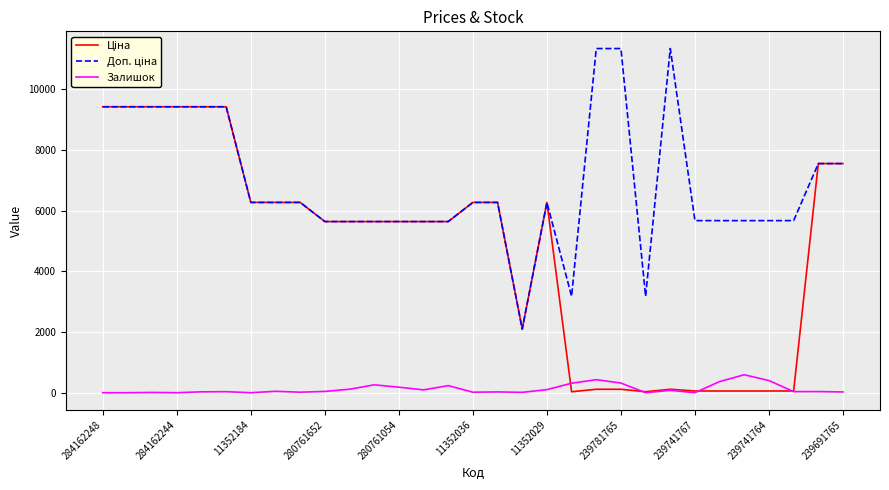

What is the greatest value displayed?

11334.0